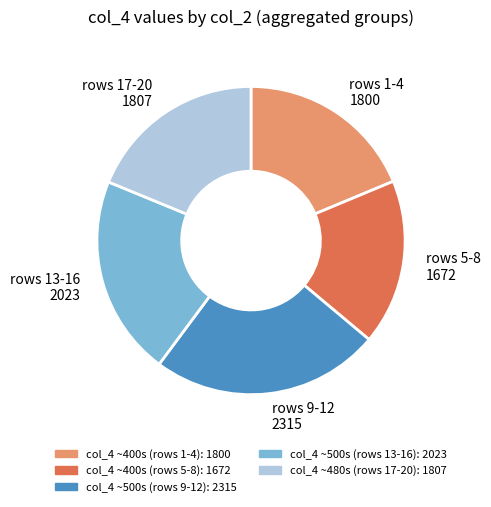

Does rows 13-16 2023 account for over 50% of the chart?

No